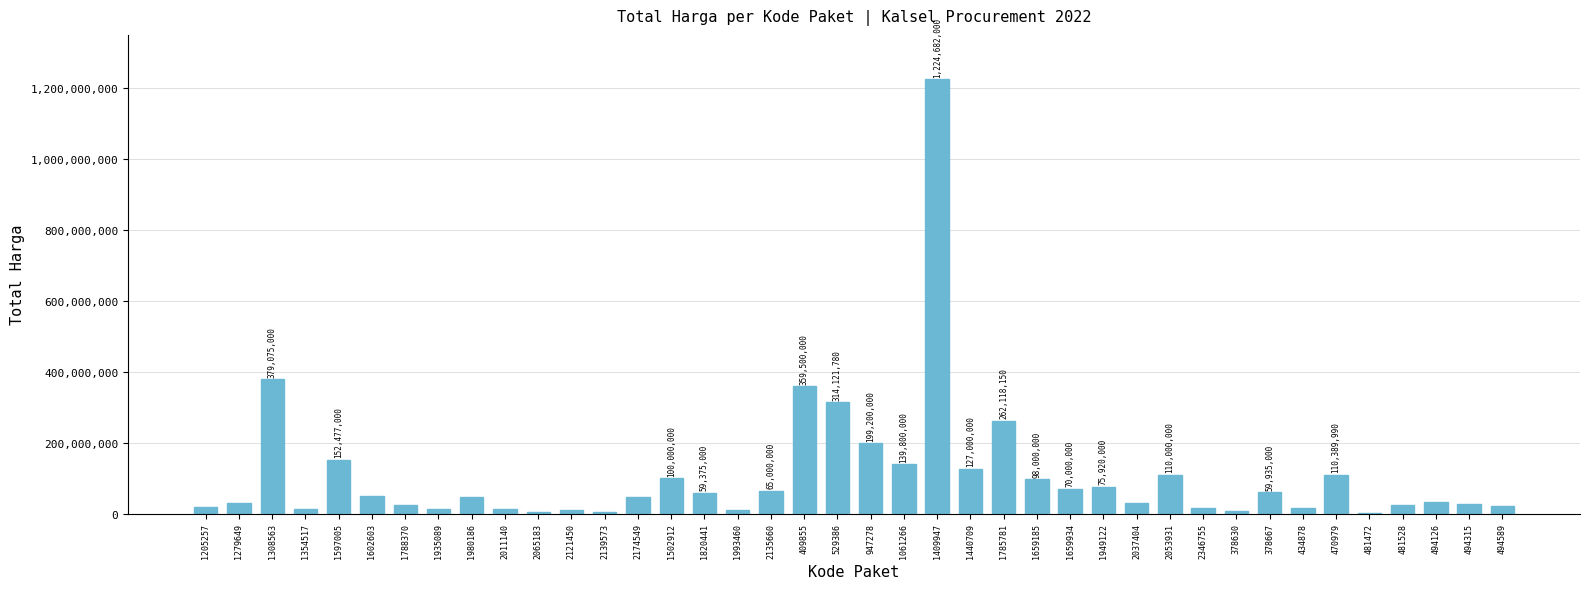

What is the maximum value shown in the chart?

1224682000